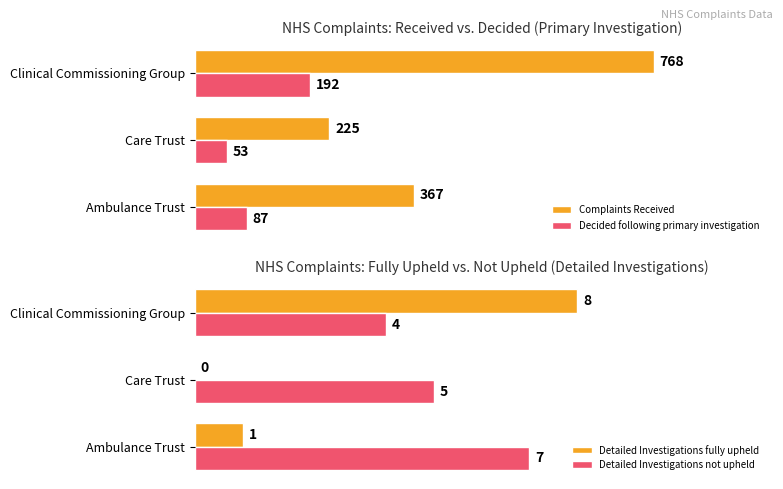

At which label is Decided following primary investigation closest to 122?

Ambulance Trust